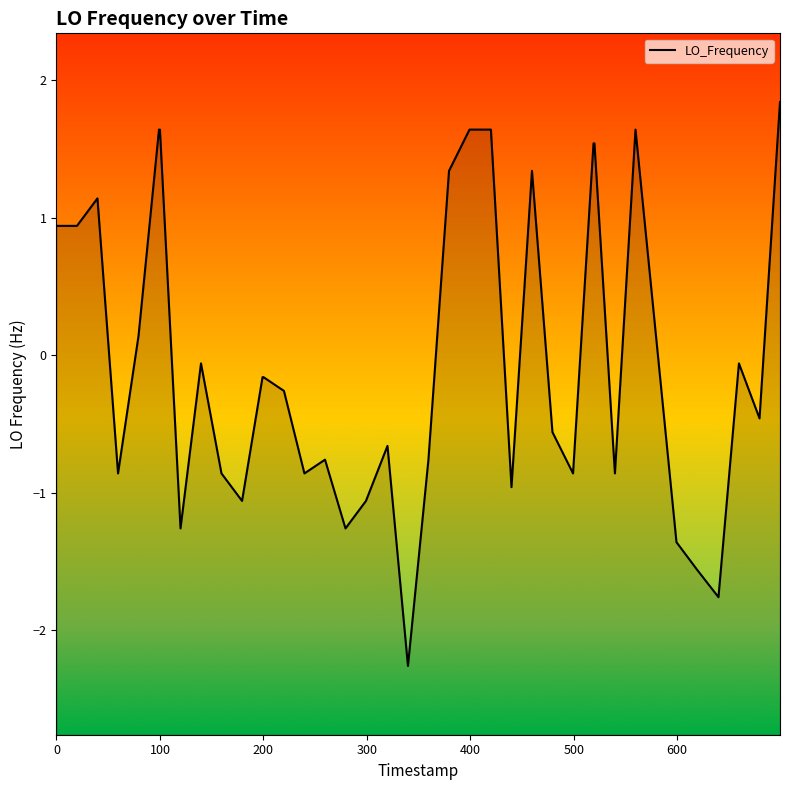

What is the difference between the maximum and minimum values?

4.1